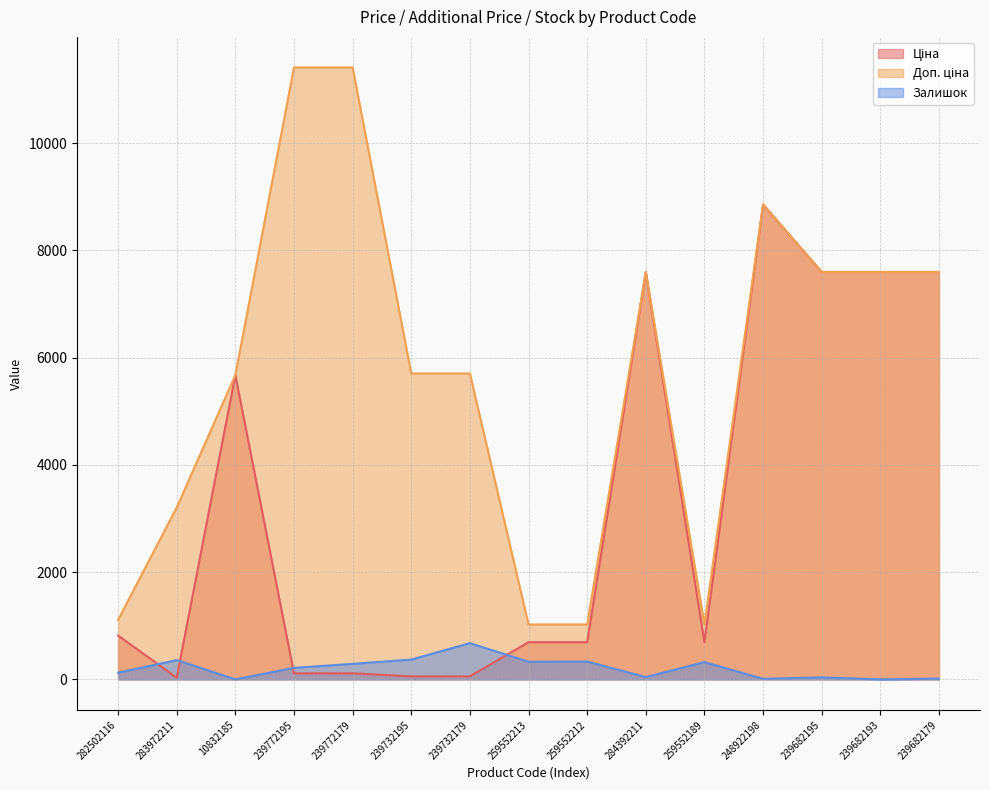

Read the Залишок value at 239682179.

15.0